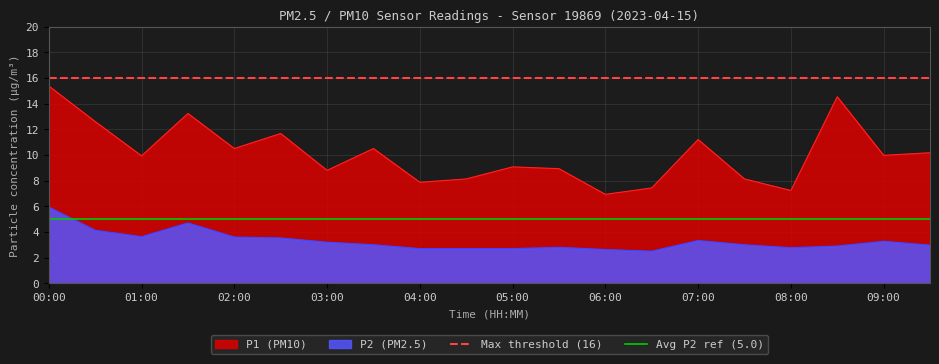

True or false: P2 (PM2.5) and P1 (PM10) intersect in this chart.

False